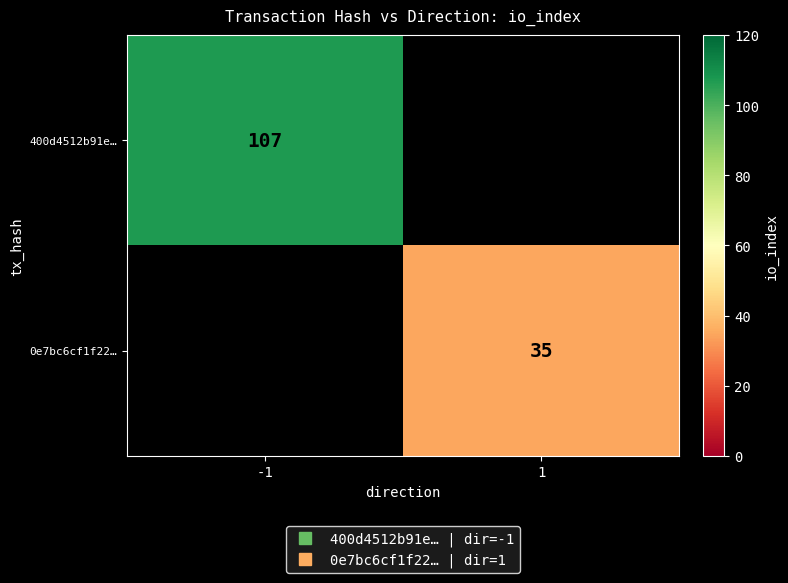

List the series in order of their peak value, highest first.

400d4512b91e…, 0e7bc6cf1f22…